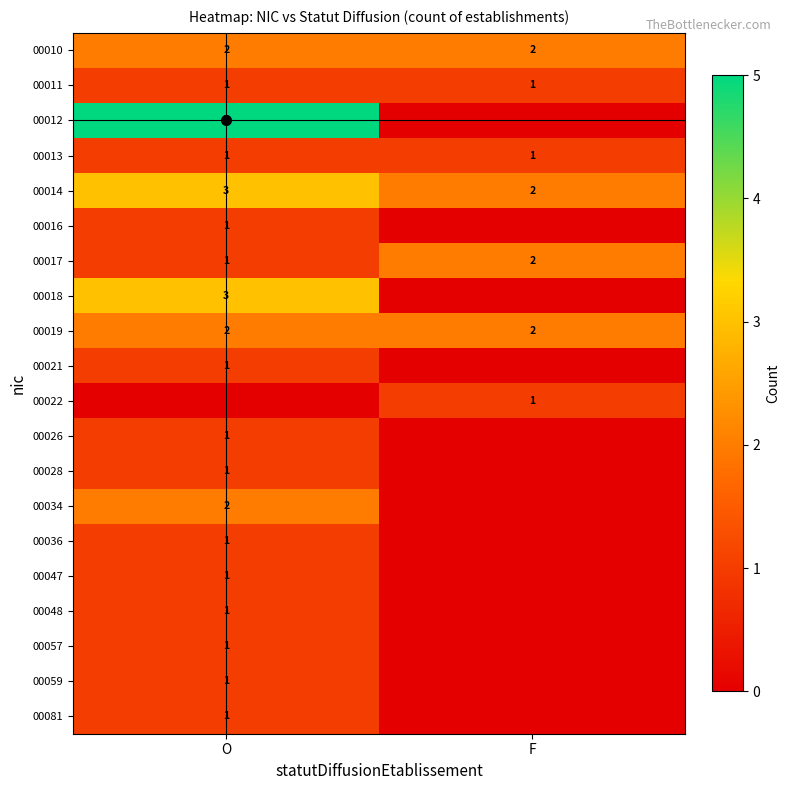

What is the sum of all 00014 values?

5